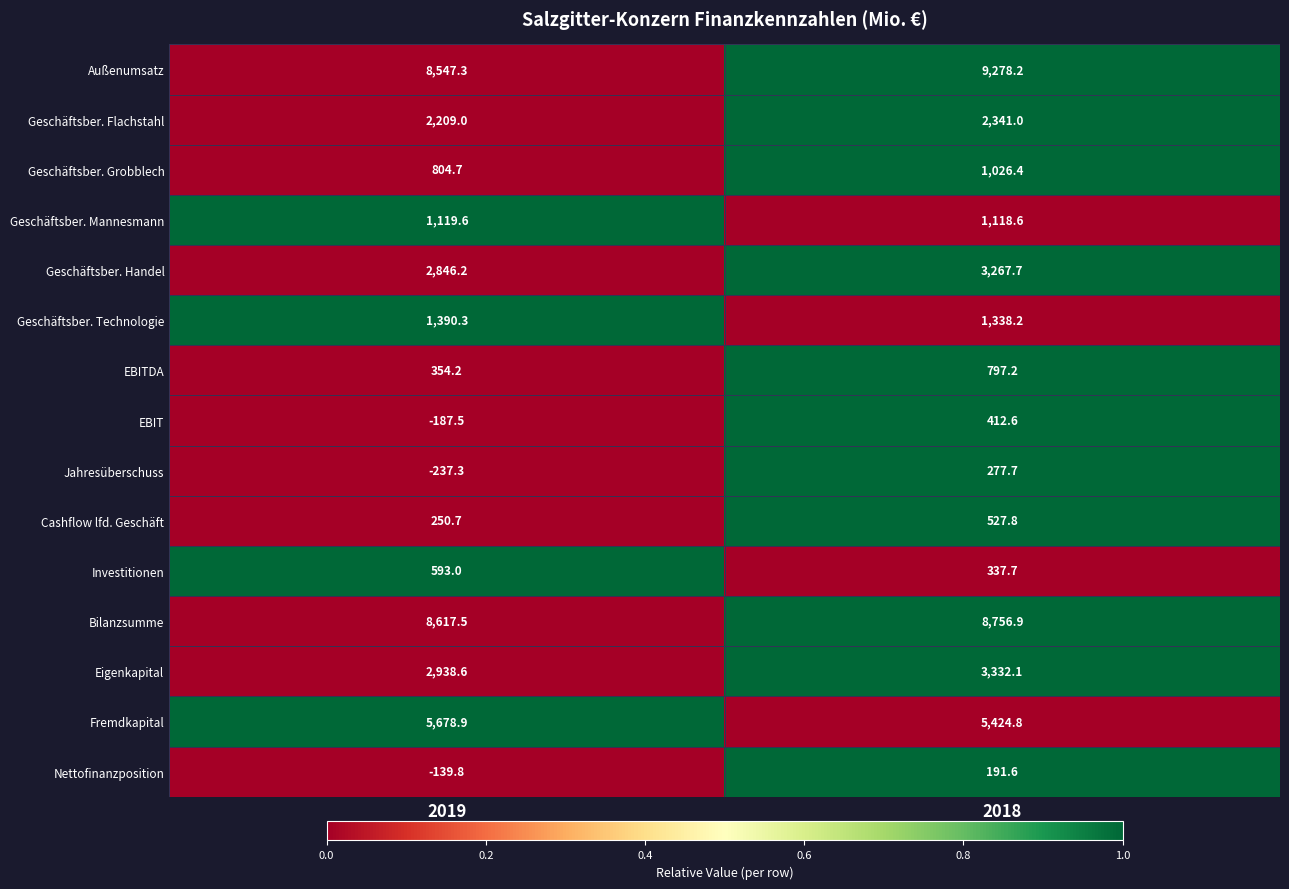

Reading right to left, what are all the values shown in this chart?

Außenumsatz: 2018=9278.2	2019=8547.3
Geschäftsber. Flachstahl: 2018=2341.0	2019=2209.0
Geschäftsber. Grobblech: 2018=1026.4	2019=804.7
Geschäftsber. Mannesmann: 2018=1118.6	2019=1119.6
Geschäftsber. Handel: 2018=3267.7	2019=2846.2
Geschäftsber. Technologie: 2018=1338.2	2019=1390.3
EBITDA: 2018=797.2	2019=354.2
EBIT: 2018=412.6	2019=-187.5
Jahresüberschuss: 2018=277.7	2019=-237.3
Cashflow lfd. Geschäft: 2018=527.8	2019=250.7
Investitionen: 2018=337.7	2019=593.0
Bilanzsumme: 2018=8756.9	2019=8617.5
Eigenkapital: 2018=3332.1	2019=2938.6
Fremdkapital: 2018=5424.8	2019=5678.9
Nettofinanzposition: 2018=191.6	2019=-139.8